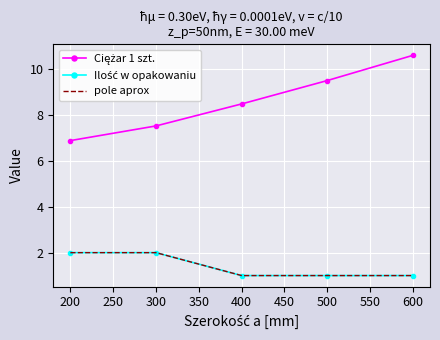

What is the difference between the second highest and second lowest values in the Ciężar 1 szt. series?

2.0